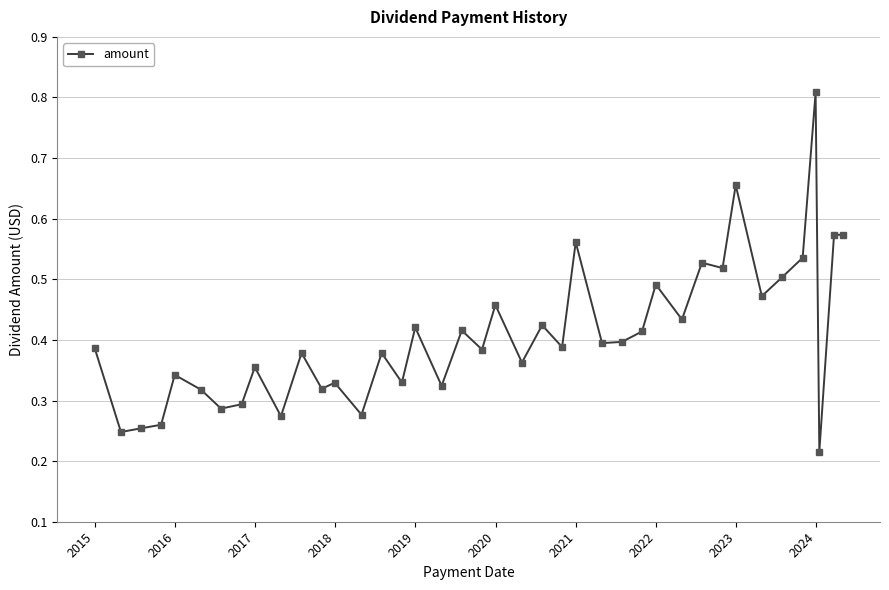

What is the sum of all values?

16.3